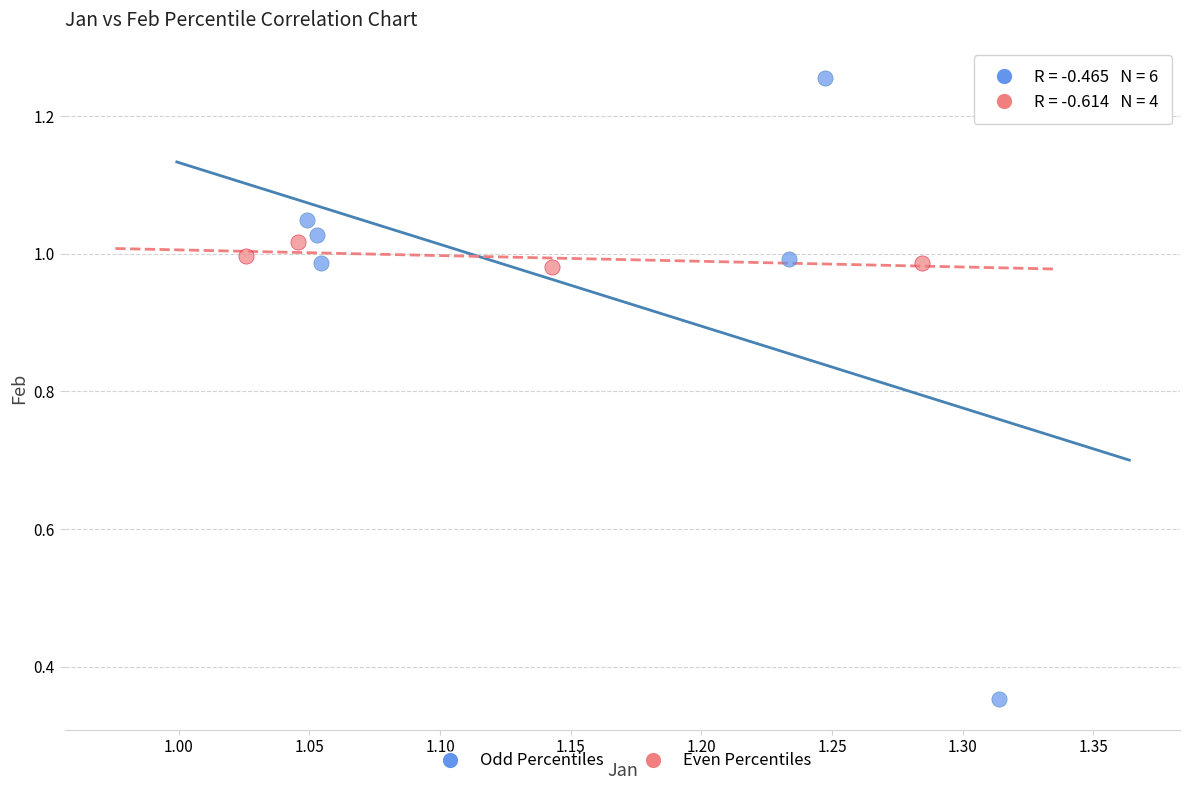

Which series has the widest spread of Y values?

Odd Percentiles